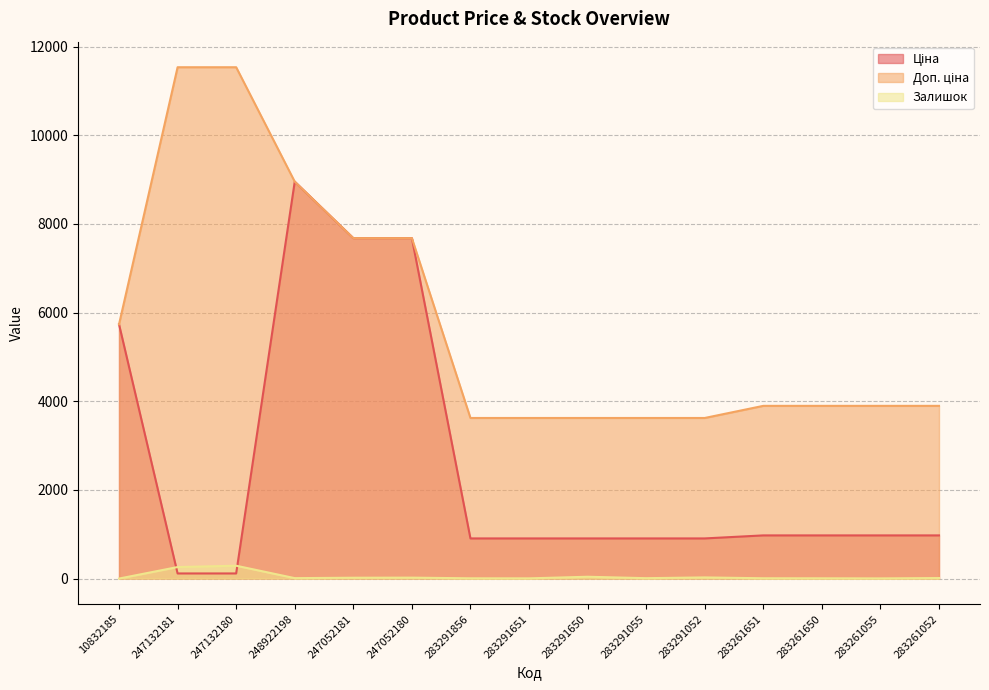

Where is Доп. ціна nearest to the value 7580?

247052181